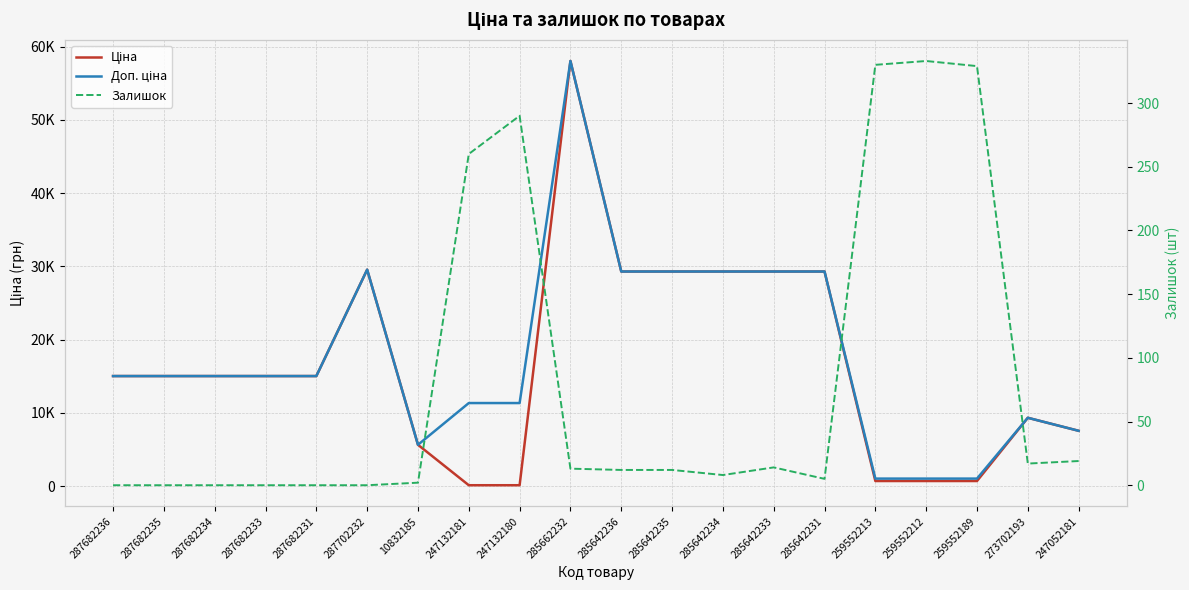

What is the difference between the Ціна values at 287682236 and 285662232?

43017.8